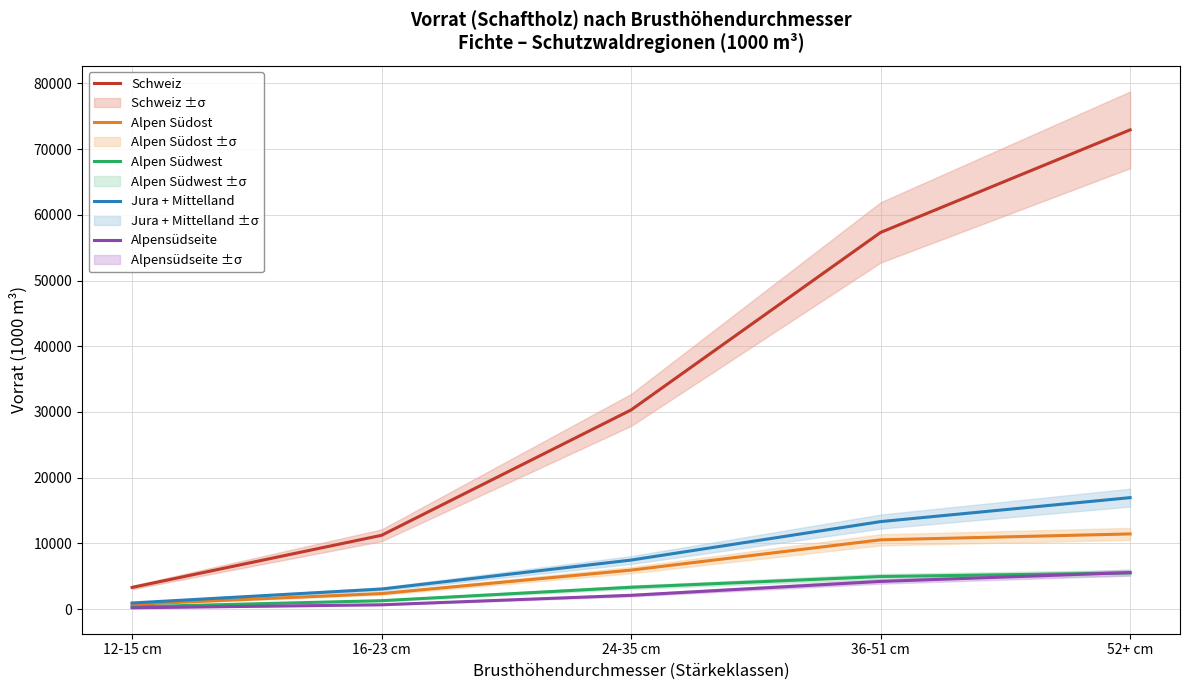

Which series changed the most between 12-15 cm and 16-23 cm?

Schweiz